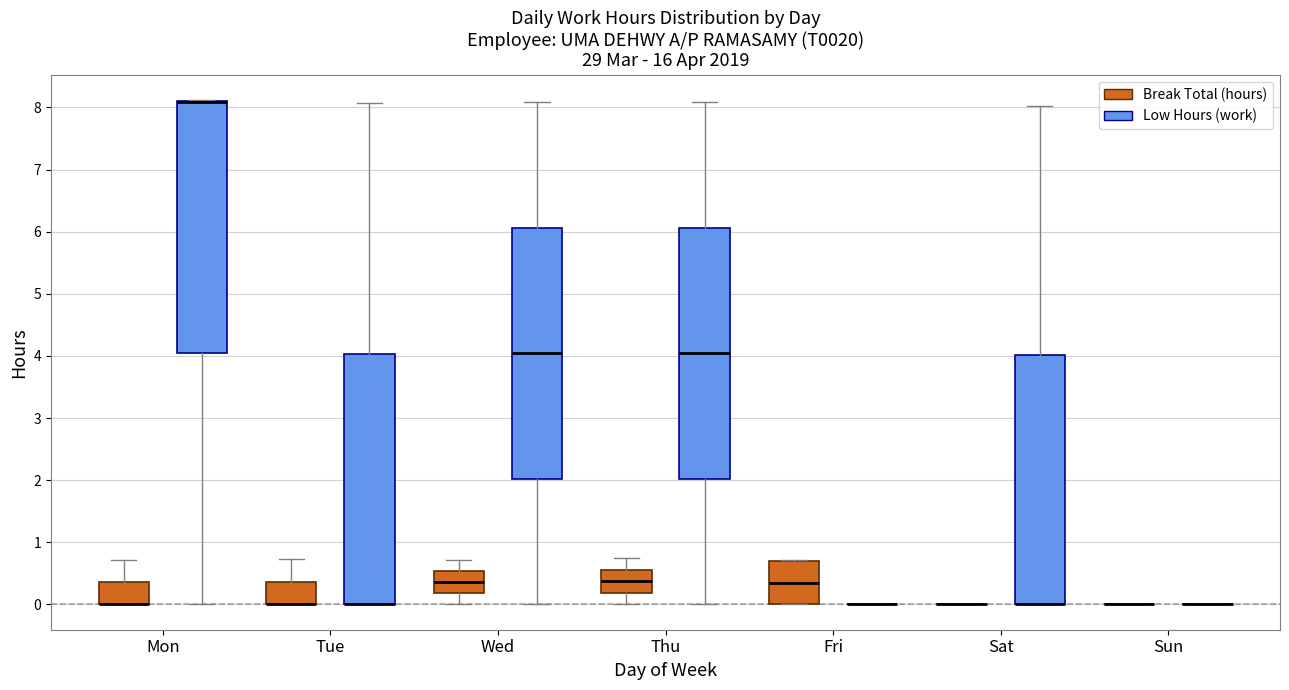

Reading left to right, transcribe this box plot: for each box, give where its median line is, the range the box spans, and where its two whiskers end, as read against the y-axis. The values are not printed on the chart, so give them approximately, as read against the axis.

Mon (Break Total (hours)): median 0.0 (drawn on the box's lower edge), box 0.0 to 0.4, whiskers 0.0 to 0.7
Mon (Low Hours (work)): median 8.1 (drawn on the box's upper edge), box 4.0 to 8.1, whiskers 0.0 to 8.1
Tue (Break Total (hours)): median 0.0 (drawn on the box's lower edge), box 0.0 to 0.4, whiskers 0.0 to 0.7
Tue (Low Hours (work)): median 0.0 (drawn on the box's lower edge), box 0.0 to 4.0, whiskers 0.0 to 8.1
Wed (Break Total (hours)): median 0.4, box 0.2 to 0.5, whiskers 0.0 to 0.7
Wed (Low Hours (work)): median 4.0, box 2.0 to 6.1, whiskers 0.0 to 8.1
Thu (Break Total (hours)): median 0.4, box 0.2 to 0.6, whiskers 0.0 to 0.8
Thu (Low Hours (work)): median 4.0, box 2.0 to 6.1, whiskers 0.0 to 8.1
Fri (Break Total (hours)): median 0.3, box 0.0 to 0.7, whiskers 0.0 to 0.7
Fri (Low Hours (work)): box collapsed to a line at 0.0, whiskers 0.0 to 0.0
Sat (Break Total (hours)): box collapsed to a line at 0.0, whiskers 0.0 to 0.0
Sat (Low Hours (work)): median 0.0 (drawn on the box's lower edge), box 0.0 to 4.0, whiskers 0.0 to 8.0
Sun (Break Total (hours)): box collapsed to a line at 0.0, whiskers 0.0 to 0.0
Sun (Low Hours (work)): box collapsed to a line at 0.0, whiskers 0.0 to 0.0